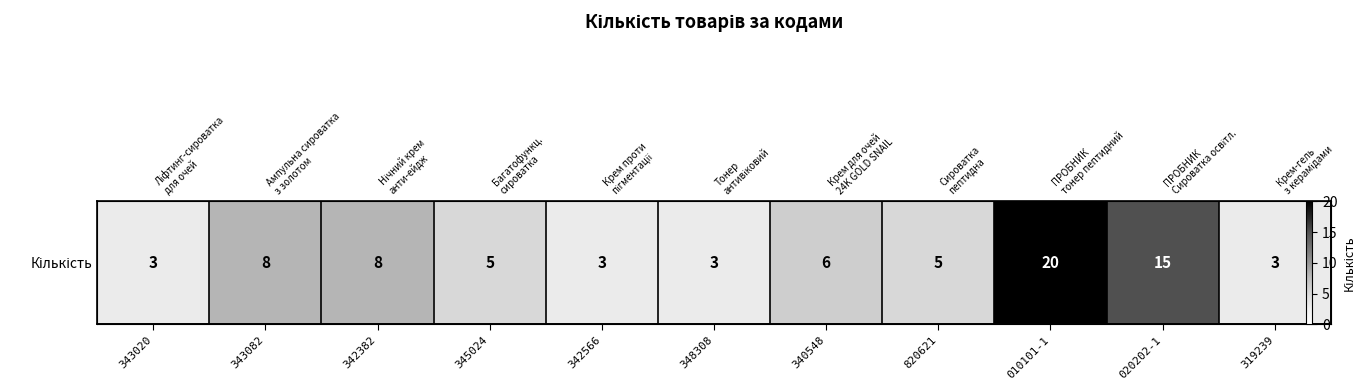

Reading left to right, extract all data points from this chart.

3	8	8	5	3	3	6	5	20	15	3